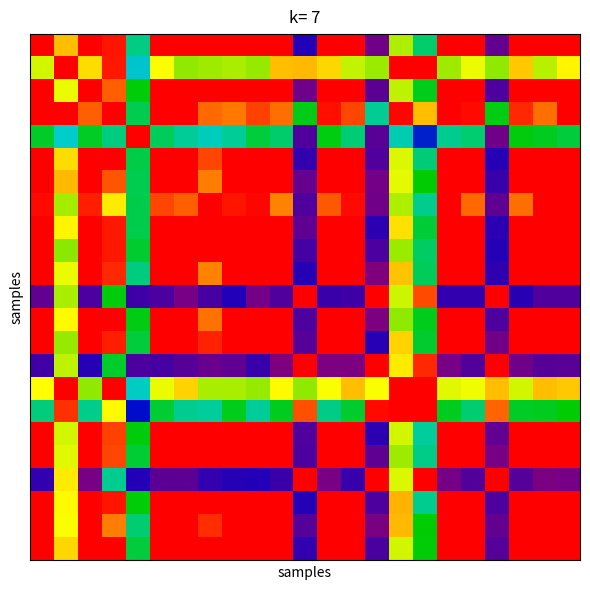

What is the greatest value displayed?

1.0